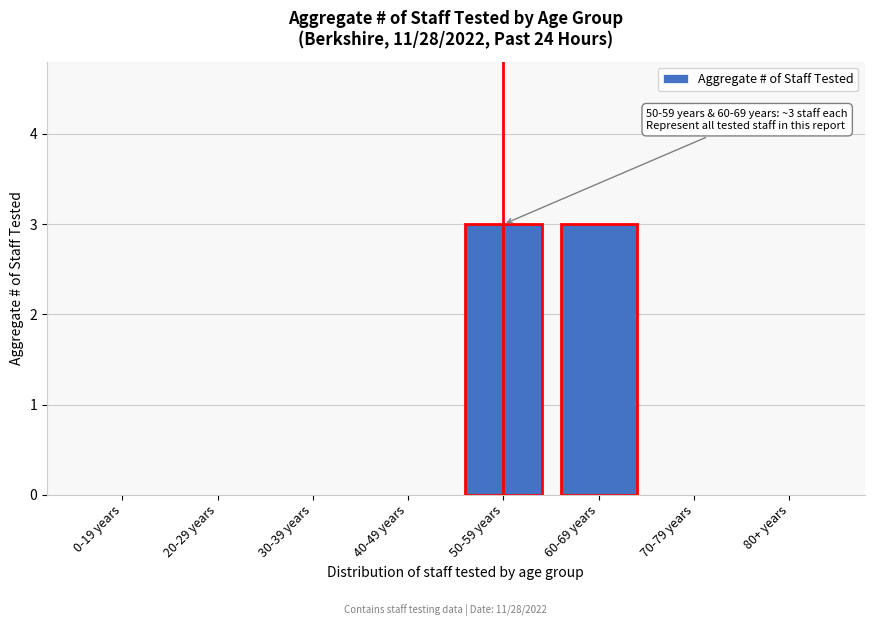

Reading right to left, list all the values displayed in this chart.

80+ years=0	70-79 years=0	60-69 years=3	50-59 years=3	40-49 years=0	30-39 years=0	20-29 years=0	0-19 years=0